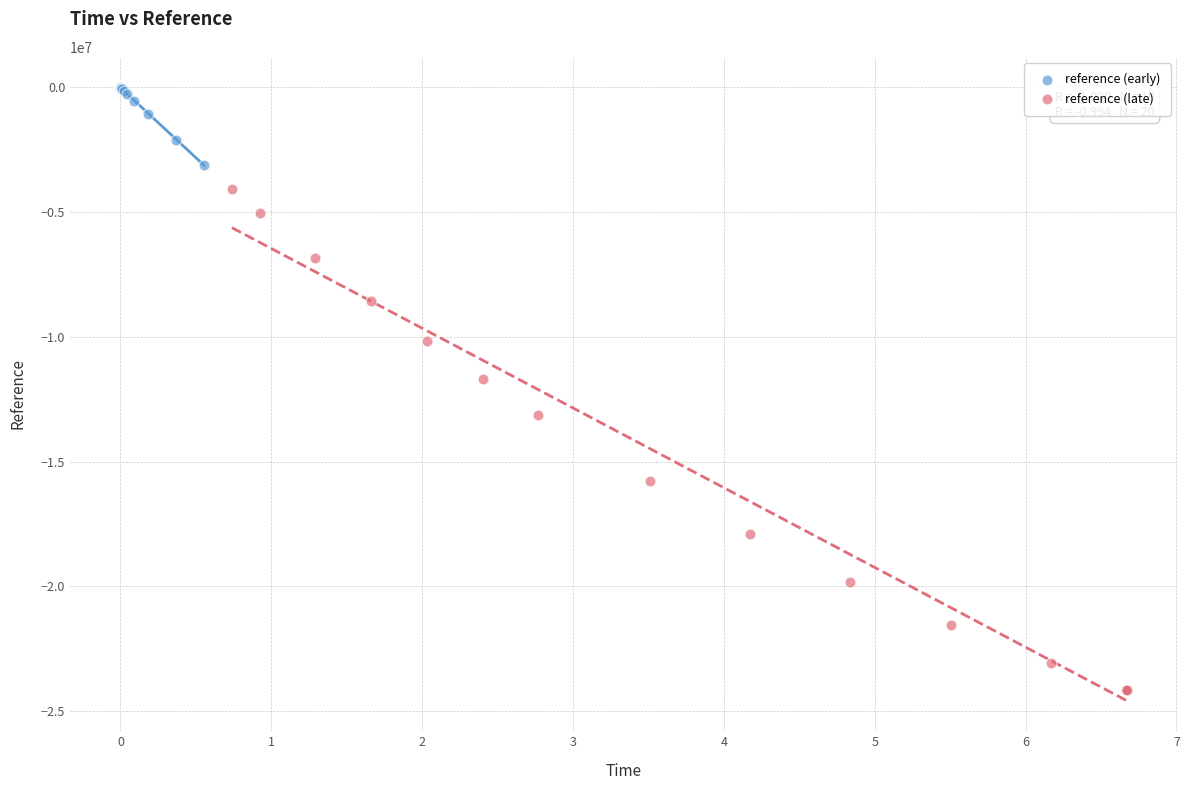

Which series reaches the minimum Y coordinate?

reference (late)